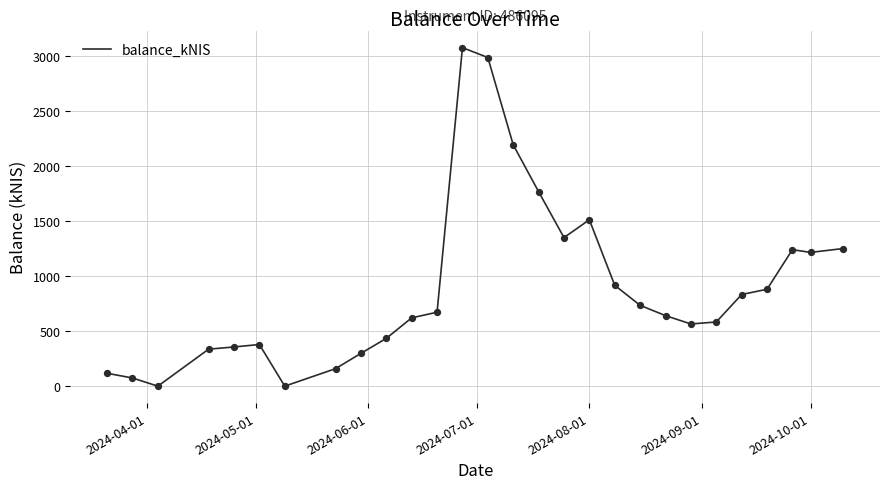

What is the difference between the maximum and minimum values?

3074.8